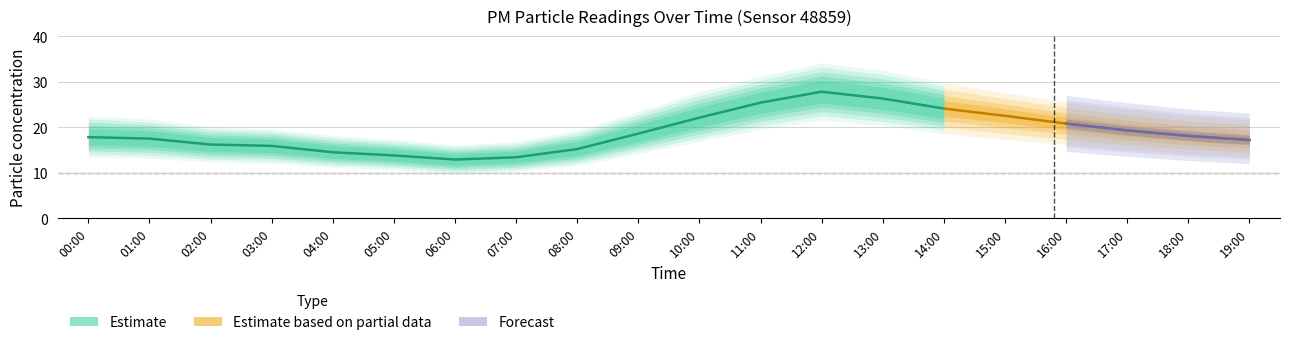

What position from the right is 11:00?

9